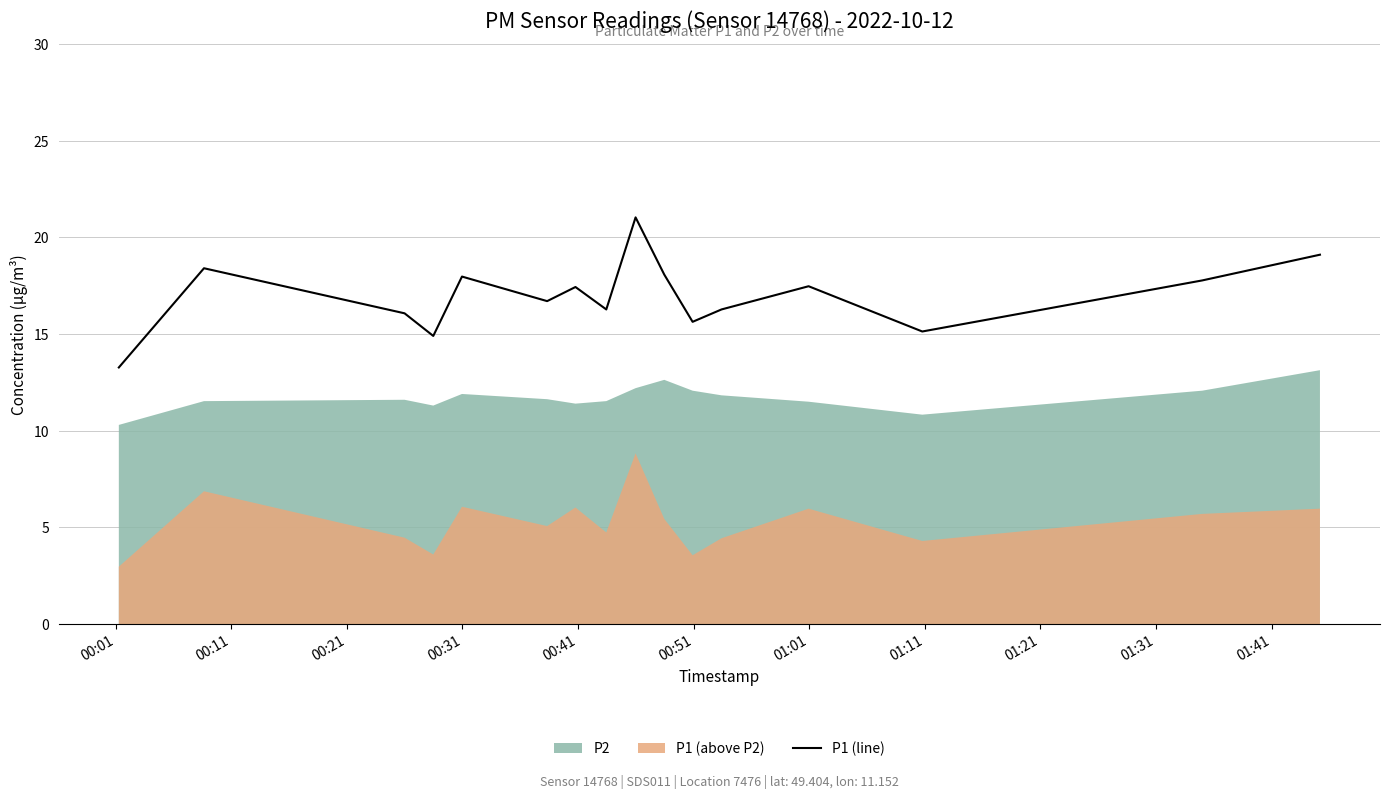

How many categories are shown in the chart?

18